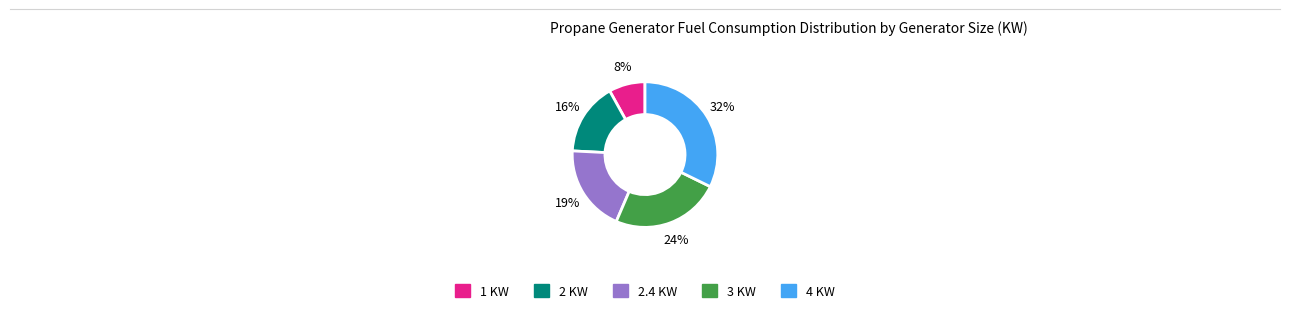

Is there a majority slice in this chart?

No